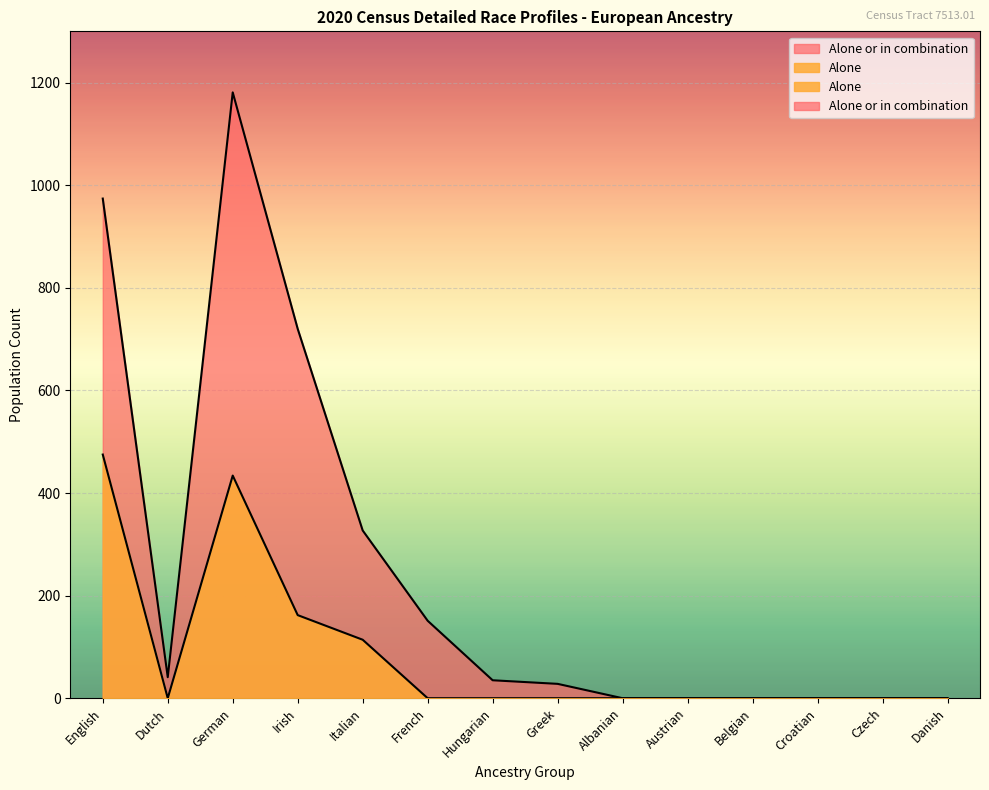

What is the difference between the maximum and minimum values in the Alone series?

475